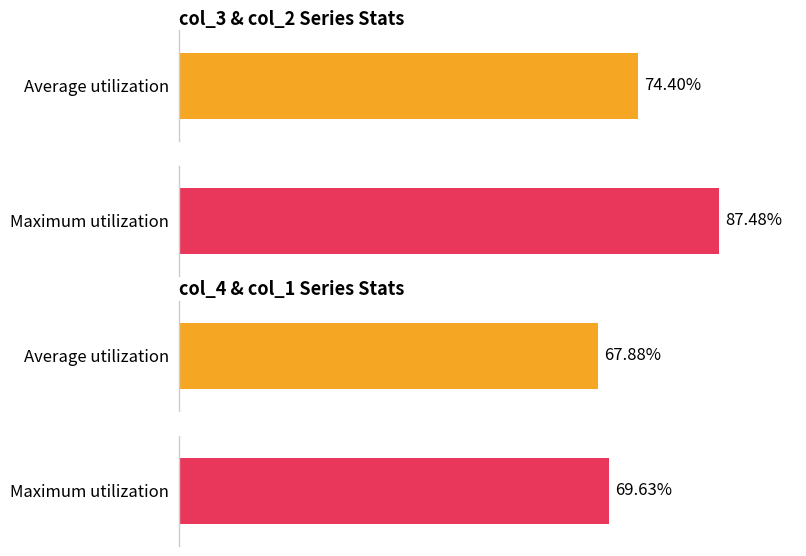

Rank the series by their maximum value, from highest to lowest.

col_2, col_3, col_1, col_4